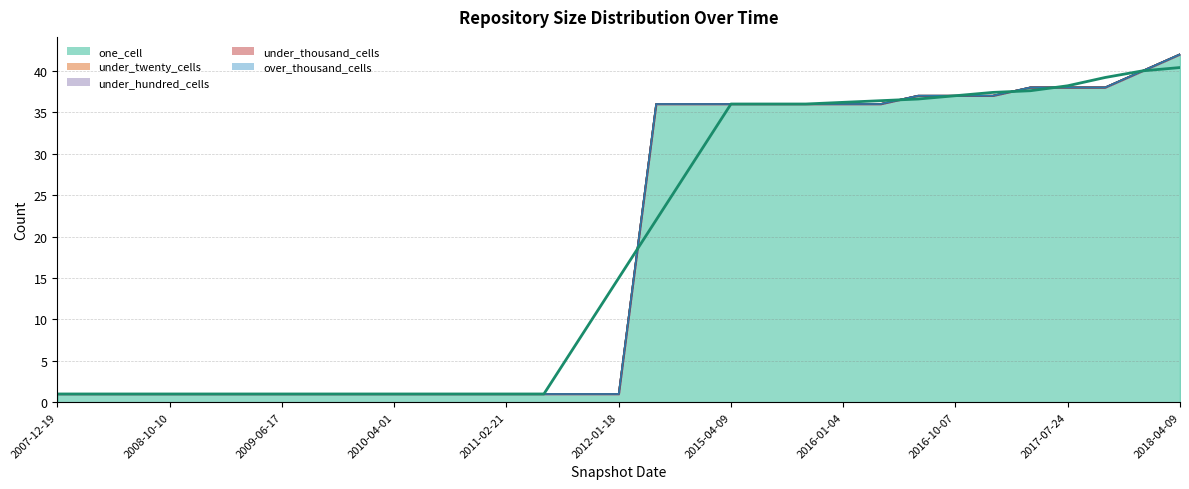

Reading left to right, transcribe all the data shown in this chart.

one_cell: 2007-12-19=1	2008-04-01=1	2008-06-27=1	2008-10-10=1	2008-12-17=1	2009-04-06=1	2009-06-17=1	2009-09-25=1	2009-12-16=1	2010-04-01=1	2010-07-26=1	2010-11-17=1	2011-02-21=1	2011-06-10=1	2011-09-05=1	2012-01-18=1	2014-09-08=36	2015-01-19=36	2015-04-09=36	2015-07-03=36	2015-10-01=36	2016-01-04=36	2016-04-05=36	2016-07-04=37	2016-10-07=37	2016-12-27=37	2017-04-12=38	2017-07-24=38	2017-10-12=38	2017-12-22=40	2018-04-09=42
under_twenty_cells: 2007-12-19=0	2008-04-01=0	2008-06-27=0	2008-10-10=0	2008-12-17=0	2009-04-06=0	2009-06-17=0	2009-09-25=0	2009-12-16=0	2010-04-01=0	2010-07-26=0	2010-11-17=0	2011-02-21=0	2011-06-10=0	2011-09-05=0	2012-01-18=0	2014-09-08=0	2015-01-19=0	2015-04-09=0	2015-07-03=0	2015-10-01=0	2016-01-04=0	2016-04-05=0	2016-07-04=0	2016-10-07=0	2016-12-27=0	2017-04-12=0	2017-07-24=0	2017-10-12=0	2017-12-22=0	2018-04-09=0
under_hundred_cells: 2007-12-19=0	2008-04-01=0	2008-06-27=0	2008-10-10=0	2008-12-17=0	2009-04-06=0	2009-06-17=0	2009-09-25=0	2009-12-16=0	2010-04-01=0	2010-07-26=0	2010-11-17=0	2011-02-21=0	2011-06-10=0	2011-09-05=0	2012-01-18=0	2014-09-08=0	2015-01-19=0	2015-04-09=0	2015-07-03=0	2015-10-01=0	2016-01-04=0	2016-04-05=0	2016-07-04=0	2016-10-07=0	2016-12-27=0	2017-04-12=0	2017-07-24=0	2017-10-12=0	2017-12-22=0	2018-04-09=0
under_thousand_cells: 2007-12-19=0	2008-04-01=0	2008-06-27=0	2008-10-10=0	2008-12-17=0	2009-04-06=0	2009-06-17=0	2009-09-25=0	2009-12-16=0	2010-04-01=0	2010-07-26=0	2010-11-17=0	2011-02-21=0	2011-06-10=0	2011-09-05=0	2012-01-18=0	2014-09-08=0	2015-01-19=0	2015-04-09=0	2015-07-03=0	2015-10-01=0	2016-01-04=0	2016-04-05=0	2016-07-04=0	2016-10-07=0	2016-12-27=0	2017-04-12=0	2017-07-24=0	2017-10-12=0	2017-12-22=0	2018-04-09=0
over_thousand_cells: 2007-12-19=0	2008-04-01=0	2008-06-27=0	2008-10-10=0	2008-12-17=0	2009-04-06=0	2009-06-17=0	2009-09-25=0	2009-12-16=0	2010-04-01=0	2010-07-26=0	2010-11-17=0	2011-02-21=0	2011-06-10=0	2011-09-05=0	2012-01-18=0	2014-09-08=0	2015-01-19=0	2015-04-09=0	2015-07-03=0	2015-10-01=0	2016-01-04=0	2016-04-05=0	2016-07-04=0	2016-10-07=0	2016-12-27=0	2017-04-12=0	2017-07-24=0	2017-10-12=0	2017-12-22=0	2018-04-09=0